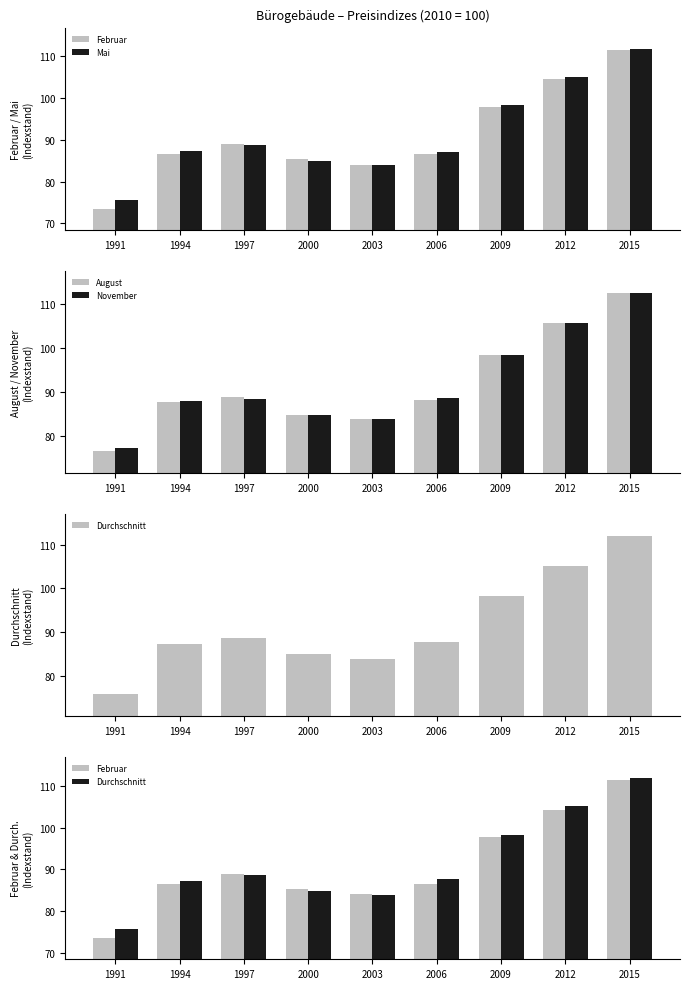

Reading right to left, what are all the values shown in this chart?

Februar: 2015=111.4	2012=104.4	2009=97.8	2006=86.6	2003=84.0	2000=85.3	1997=89.0	1994=86.5	1991=73.4
Mai: 2015=111.8	2012=105.0	2009=98.2	2006=87.1	2003=84.0	2000=85.0	1997=88.8	1994=87.2	1991=75.7
August: 2015=112.5	2012=105.7	2009=98.5	2006=88.1	2003=83.7	2000=84.7	1997=88.7	1994=87.6	1991=76.4
November: 2015=112.7	2012=105.8	2009=98.5	2006=88.5	2003=83.8	2000=84.6	1997=88.4	1994=87.8	1991=77.1
Durchschnitt: 2015=112.1	2012=105.2	2009=98.3	2006=87.6	2003=83.9	2000=84.9	1997=88.7	1994=87.3	1991=75.7